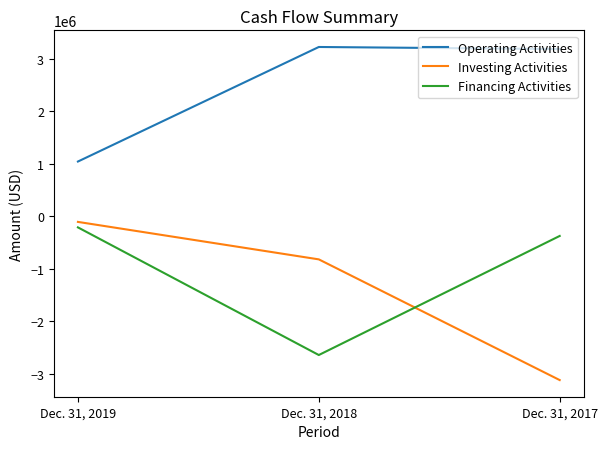

Rank the series by their maximum value, from lowest to highest.

Financing Activities, Investing Activities, Operating Activities